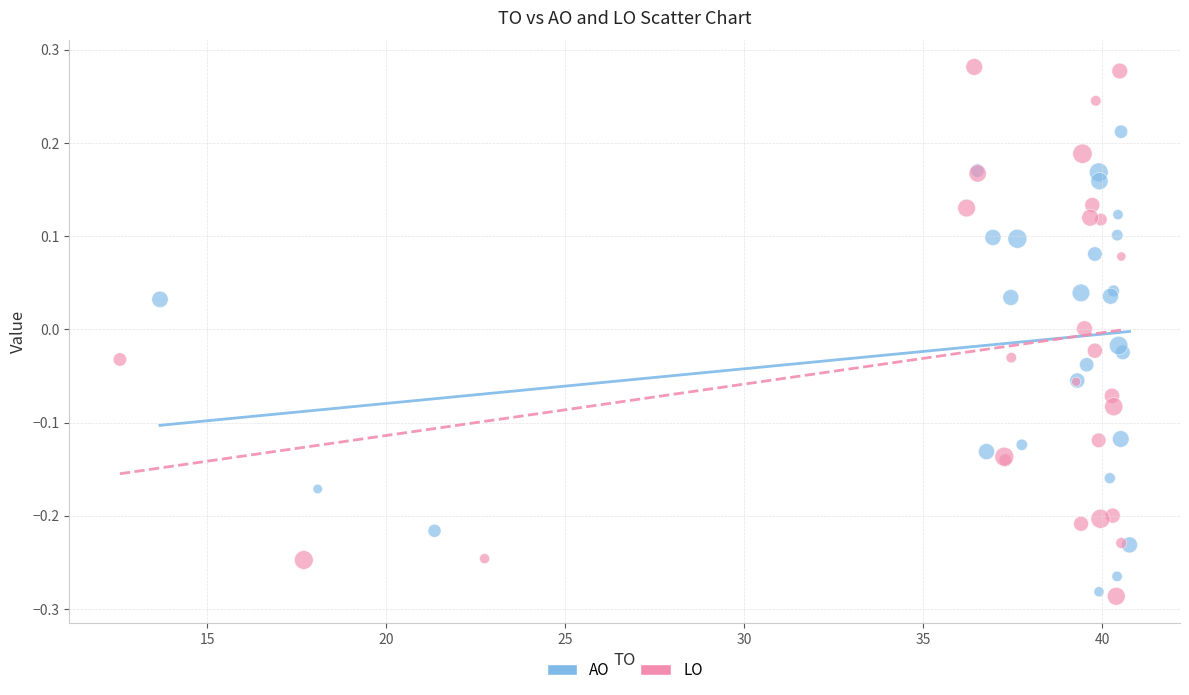

Which series reaches the maximum Y coordinate?

LO